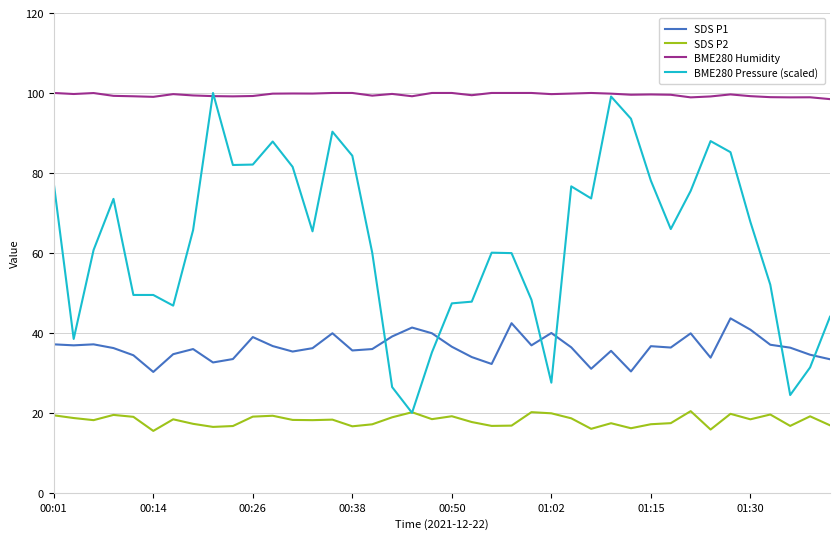

Which series has the largest range (max minus min)?

BME280 Pressure (scaled)